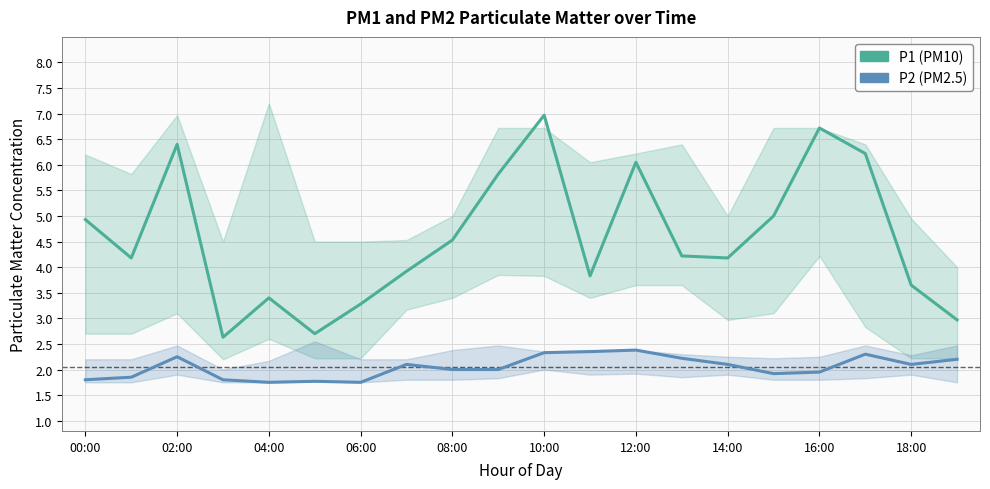

How many values in the P1 series are below 4?

8